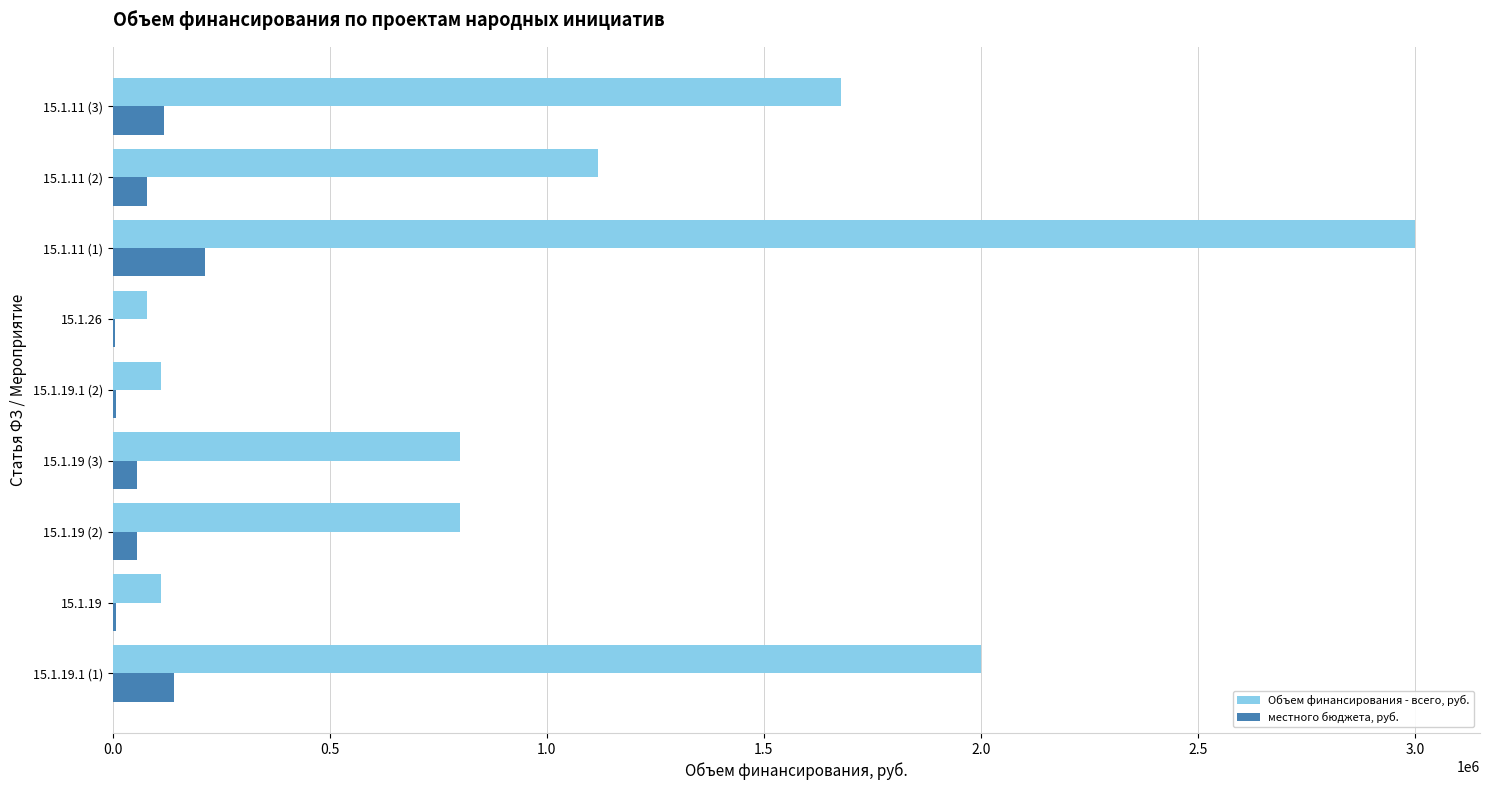

What is the sum of all местного бюджета, руб. values?

690900.0